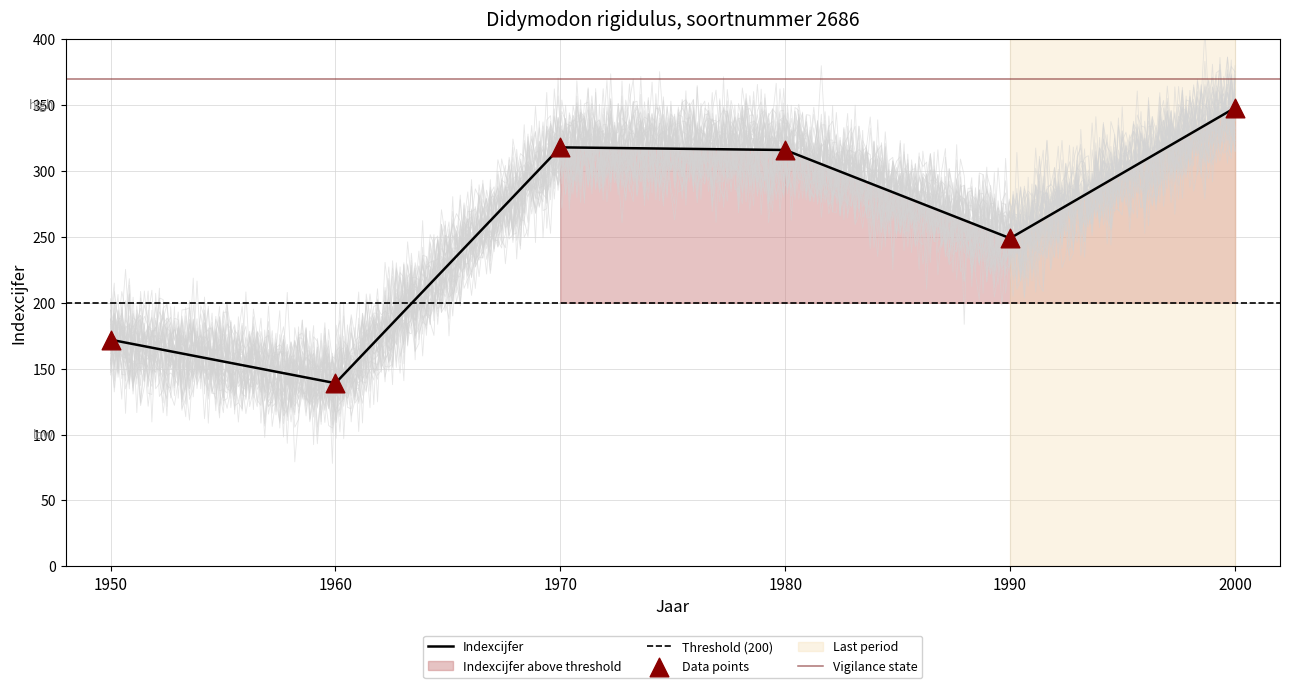

What is the ratio of the value at 1990 to the value at 1950?

1.4